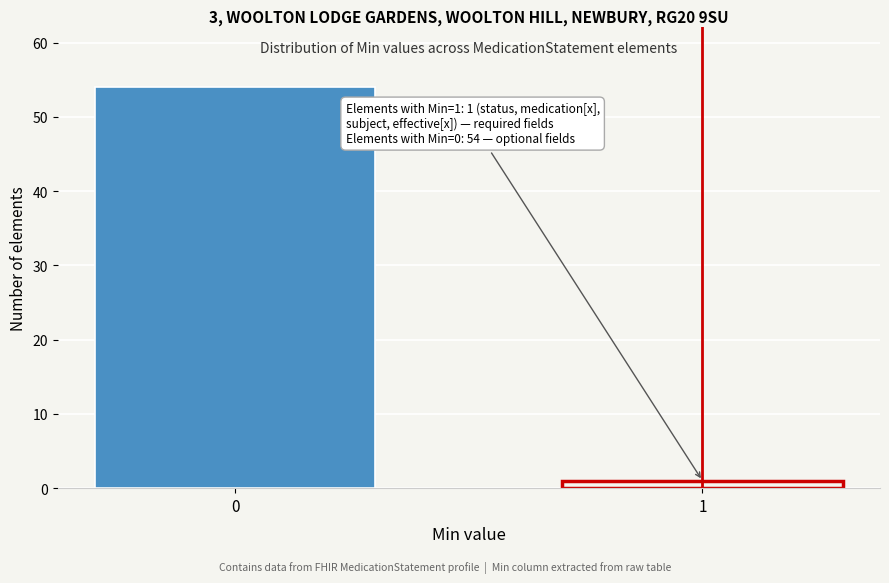

Reading left to right, extract all data points from this chart.

54	1